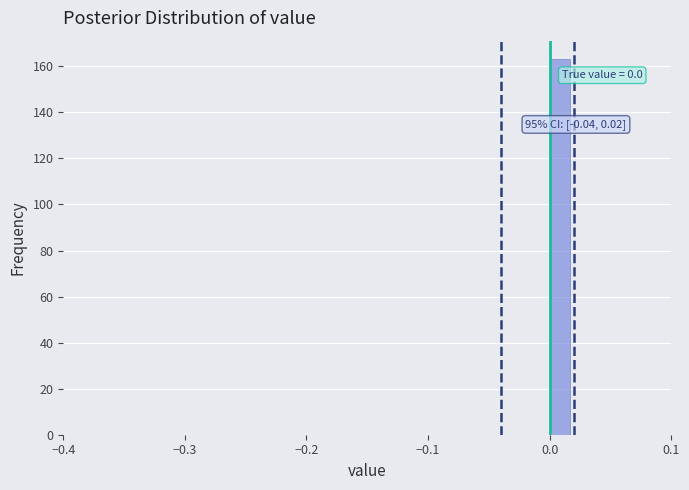

Around what value on the x-axis is the tallest bar? Give the approximate position of its centre, as read against the axis.

0.01